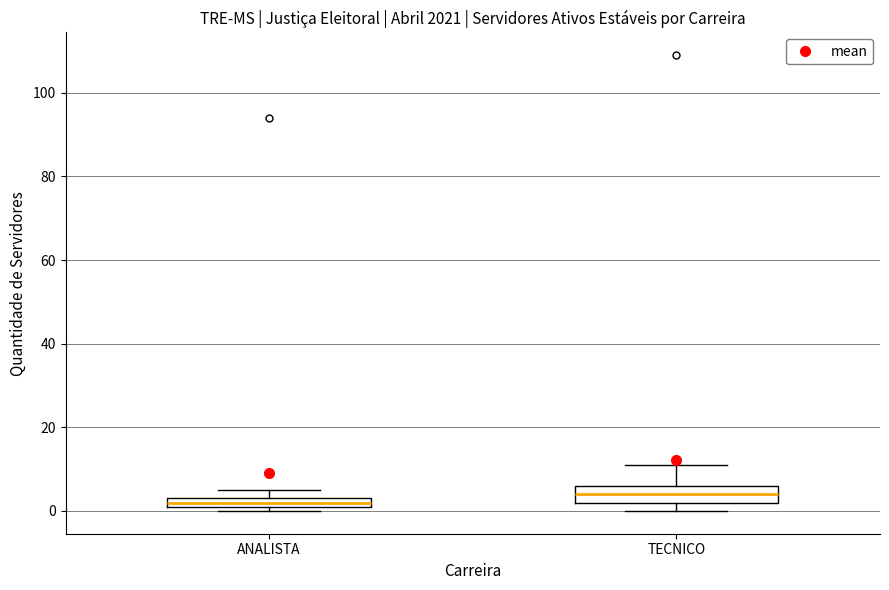

Comparing the boxes themselves (not the whiskers), which one is the tallest?

TECNICO